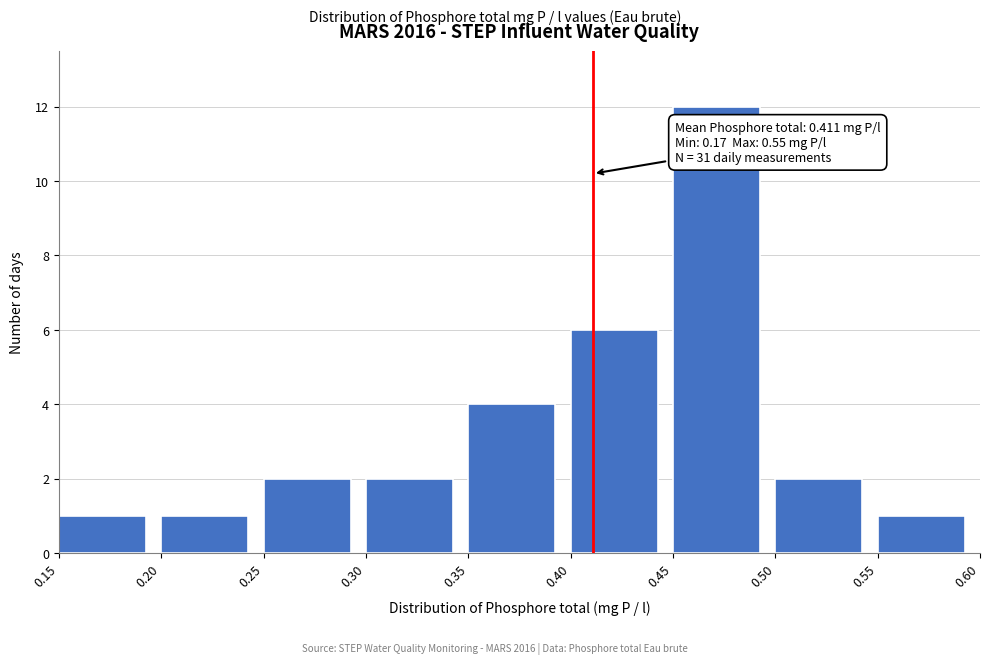

Which range on the x-axis has the tallest bar?

0.45 to 0.50